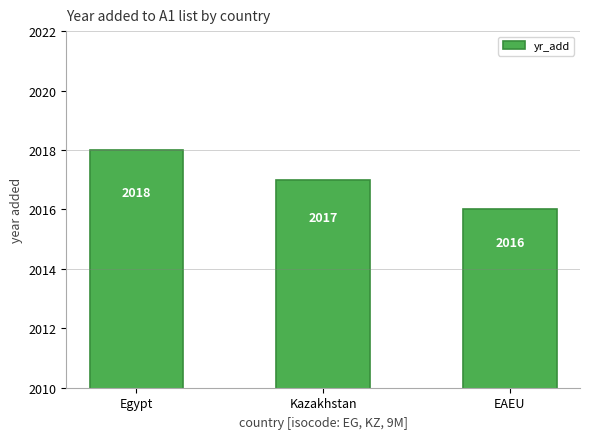

Are the bars grouped side by side (vs. stacked)?

No